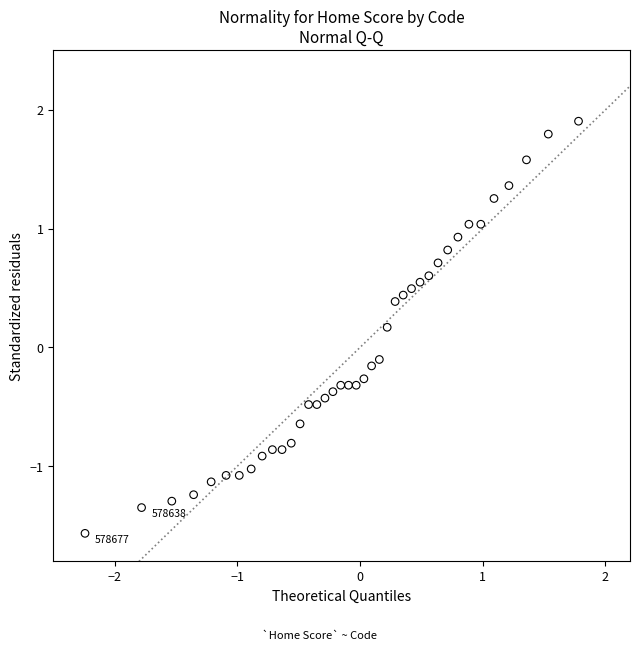

What is the range of X values (max minus min)?

4.5